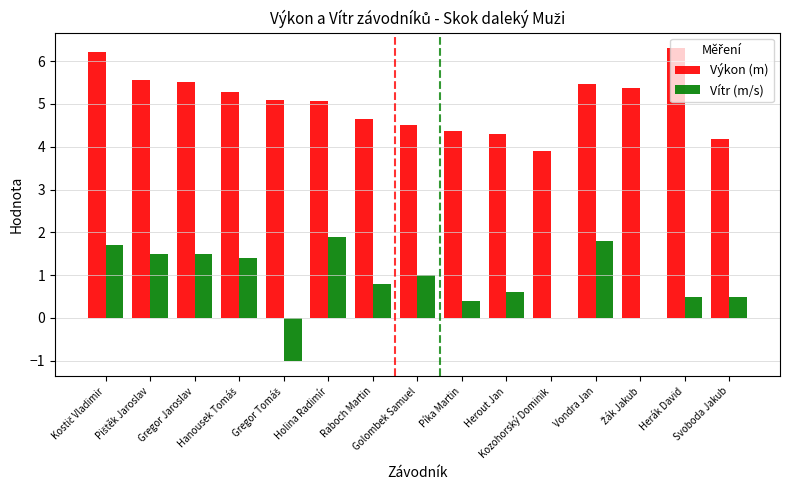

At which label does Vítr (m/s) reach its peak?

Holina Radimír